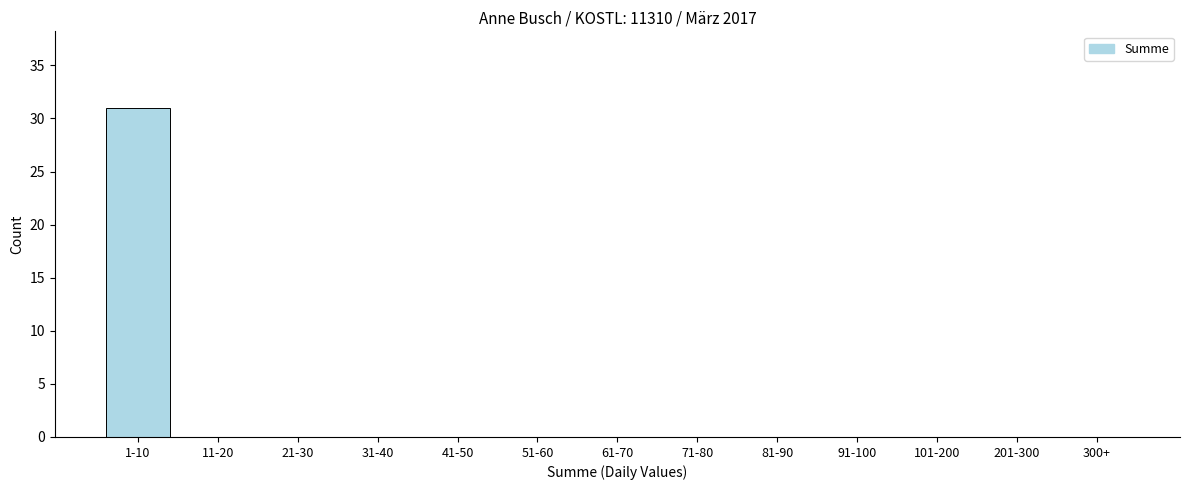

Reading left to right, transcribe all the data shown in this chart.

1-10=31	11-20=0	21-30=0	31-40=0	41-50=0	51-60=0	61-70=0	71-80=0	81-90=0	91-100=0	101-200=0	201-300=0	300+=0